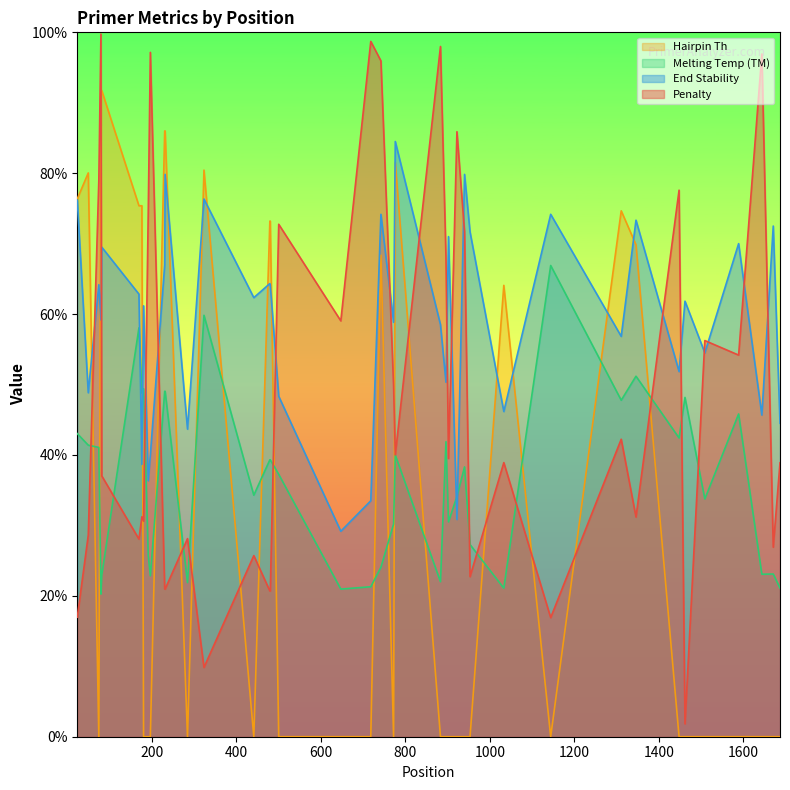

What is the sum of all PRIMER_LEFT_0_END_STABILITY values?

2356.5